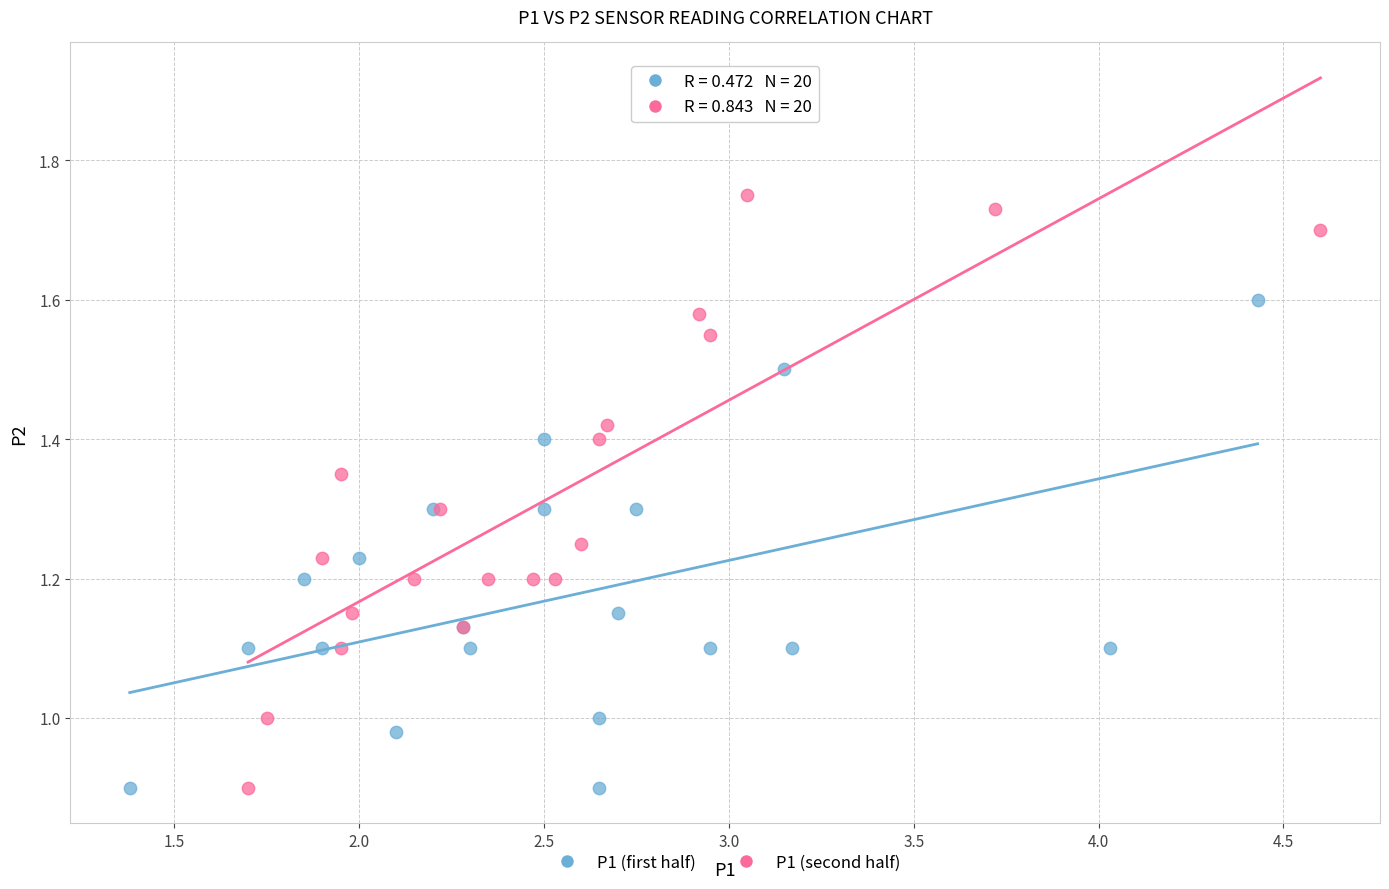

Which series has the largest Y range (max minus min)?

P1 (second half)